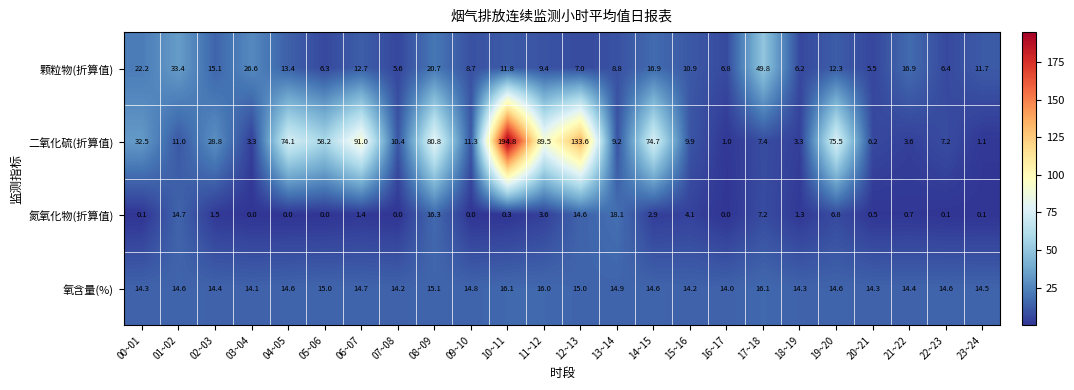

What is the average value of the 二氧化硫(折算值) series?

42.4